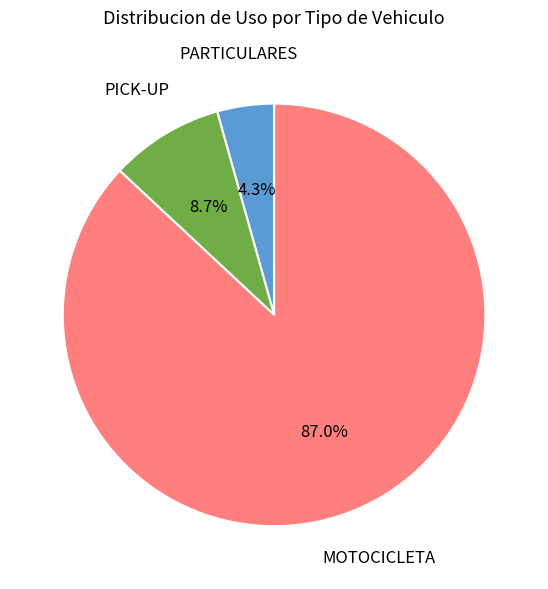

Is there a majority slice in this chart?

Yes